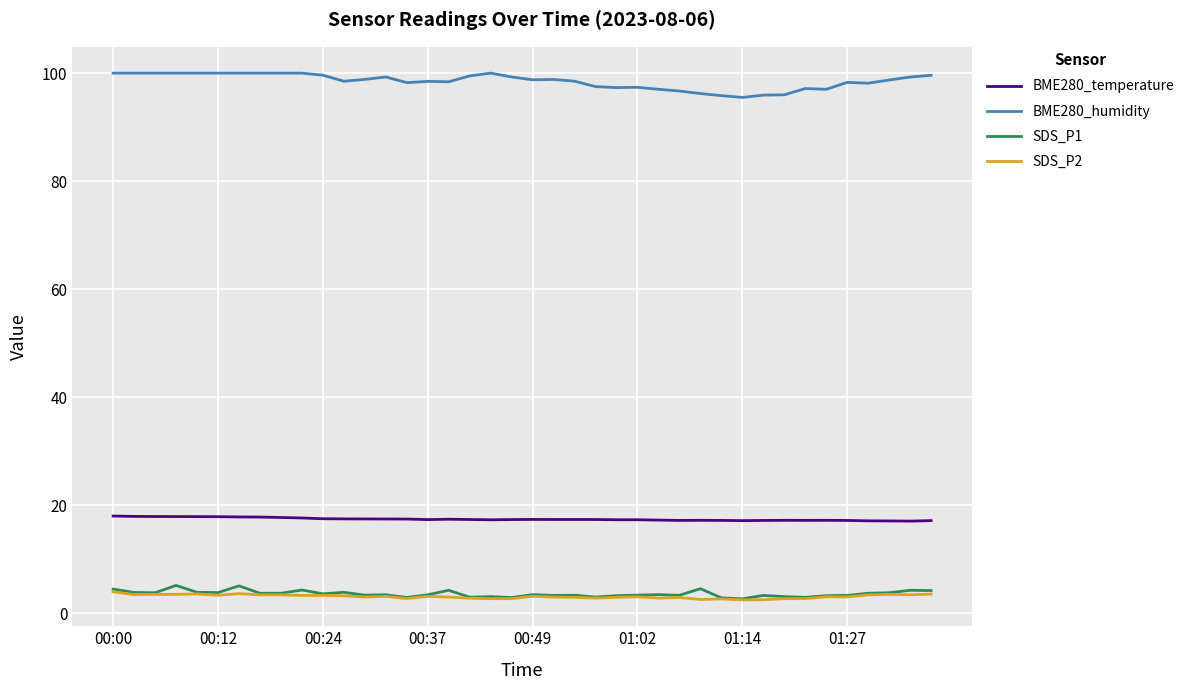

True or false: SDS_P1 and BME280_temperature cross at least once.

False